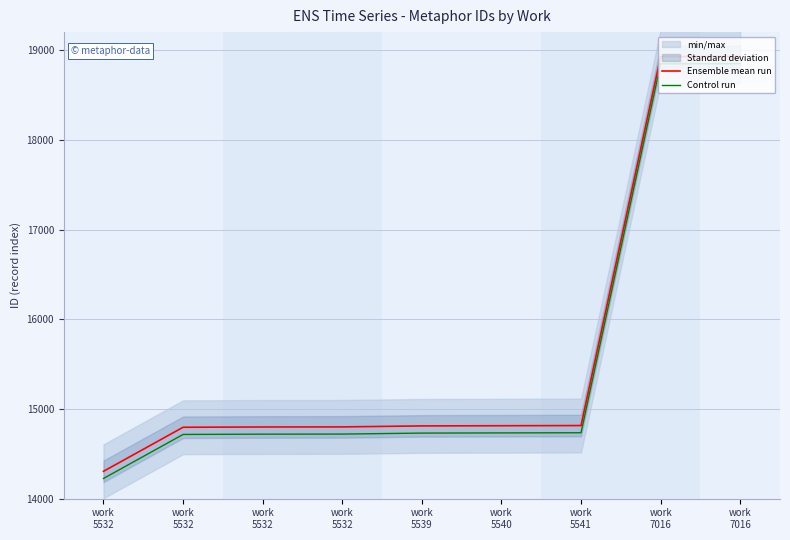

How many lines are shown in the chart?

2